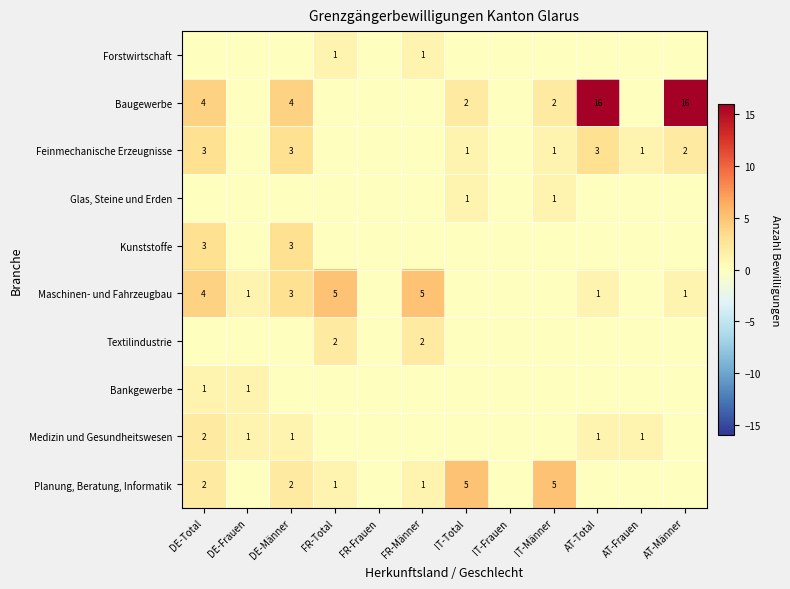

What is the sum of the Planung, Beratung, Informatik values at IT-Männer and DE-Männer?

7